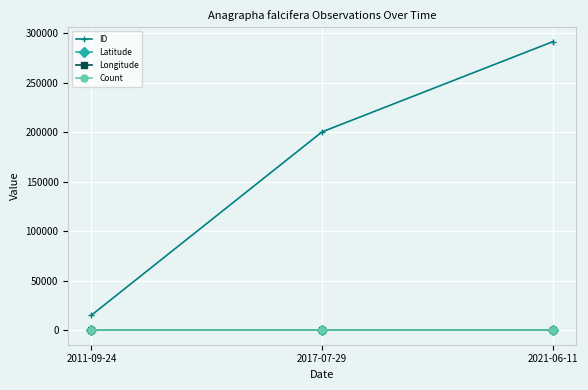

Reading left to right, extract all data points from this chart.

ID: 2011-09-24=15116.0	2017-07-29=200406.0	2021-06-11=291533.0
Latitude: 2011-09-24=41.4	2017-07-29=41.4	2021-06-11=41.4
Longitude: 2011-09-24=-95.9	2017-07-29=-95.9	2021-06-11=-95.9
Count: 2011-09-24=1.0	2017-07-29=1.0	2021-06-11=1.0